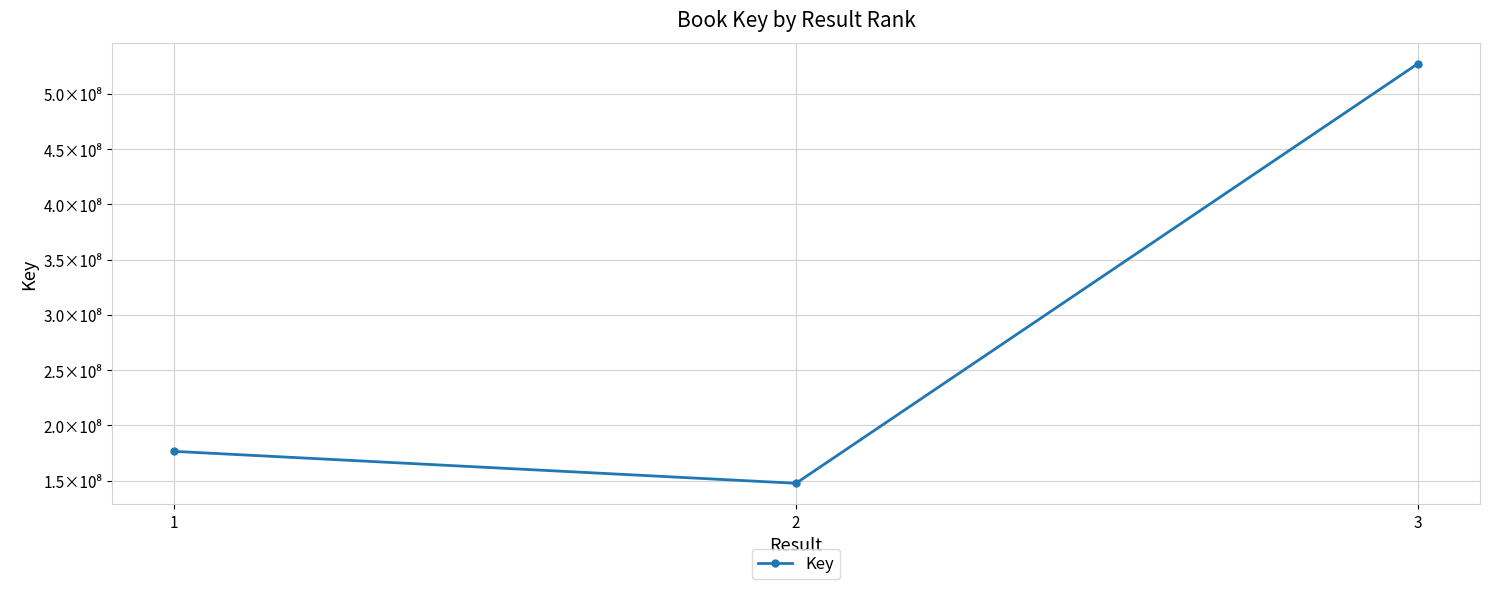

Does the chart have visible grid lines?

Yes